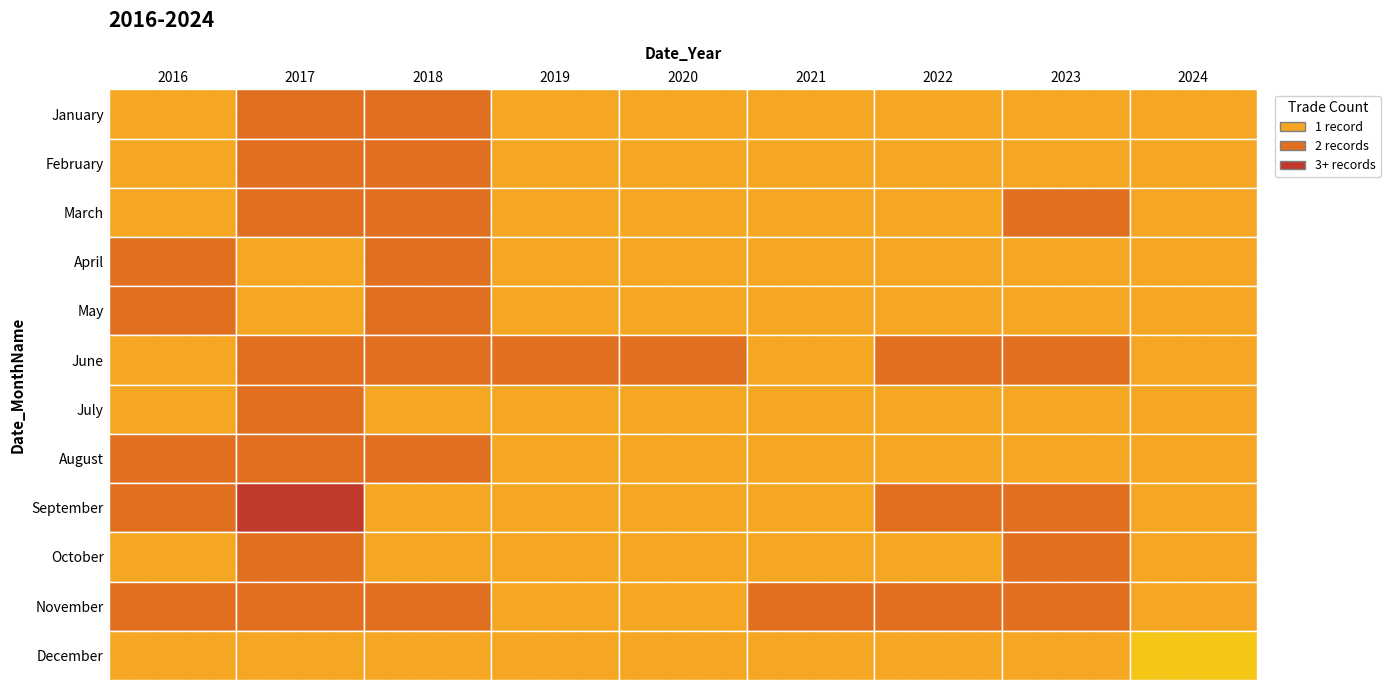

Reading left to right, what are all the values shown in this chart?

January: 2016	2017	2018	2019	2020	2021	2022	2023	2024
February: 2016	2017	2018	2019	2020	2021	2022	2023	2024
March: 2016	2017	2018	2019	2020	2021	2022	2023	2024
April: 2016	2017	2018	2019	2020	2021	2022	2023	2024
May: 2016	2017	2018	2019	2020	2021	2022	2023	2024
June: 2016	2017	2018	2019	2020	2021	2022	2023	2024
July: 2016	2017	2018	2019	2020	2021	2022	2023	2024
August: 2016	2017	2018	2019	2020	2021	2022	2023	2024
September: 2016	2017	2018	2019	2020	2021	2022	2023	2024
October: 2016	2017	2018	2019	2020	2021	2022	2023	2024
November: 2016	2017	2018	2019	2020	2021	2022	2023	2024
December: 2016	2017	2018	2019	2020	2021	2022	2023	2024